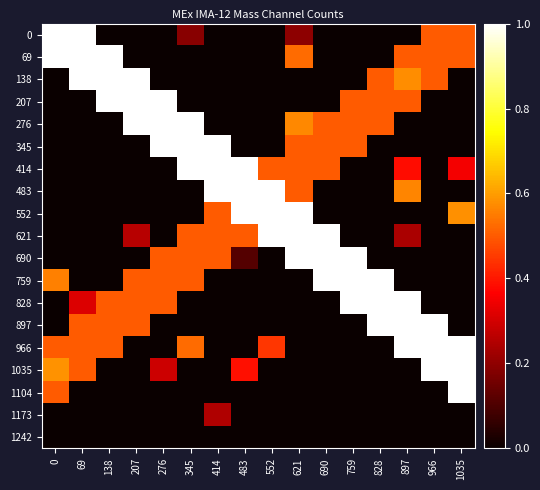

Reading left to right, transcribe all the data shown in this chart.

0: 0=1.0	69=1.0	138=0.0	207=0.0	276=0.0	345=0.2	414=0.0	483=0.0	552=0.0	621=0.2	690=0.0	759=0.0	828=0.0	897=0.0	966=0.5	1035=0.5
69: 0=1.0	69=1.0	138=1.0	207=0.0	276=0.0	345=0.0	414=0.0	483=0.0	552=0.0	621=0.5	690=0.0	759=0.0	828=0.0	897=0.5	966=0.5	1035=0.5
138: 0=0.0	69=1.0	138=1.0	207=1.0	276=0.0	345=0.0	414=0.0	483=0.0	552=0.0	621=0.0	690=0.0	759=0.0	828=0.5	897=0.6	966=0.5	1035=0.0
207: 0=0.0	69=0.0	138=1.0	207=1.0	276=1.0	345=0.0	414=0.0	483=0.0	552=0.0	621=0.0	690=0.0	759=0.5	828=0.5	897=0.5	966=0.0	1035=0.0
276: 0=0.0	69=0.0	138=0.0	207=1.0	276=1.0	345=1.0	414=0.0	483=0.0	552=0.0	621=0.6	690=0.5	759=0.5	828=0.5	897=0.0	966=0.0	1035=0.0
345: 0=0.0	69=0.0	138=0.0	207=0.0	276=1.0	345=1.0	414=1.0	483=0.0	552=0.0	621=0.5	690=0.5	759=0.5	828=0.0	897=0.0	966=0.0	1035=0.0
414: 0=0.0	69=0.0	138=0.0	207=0.0	276=0.0	345=1.0	414=1.0	483=1.0	552=0.5	621=0.5	690=0.5	759=0.0	828=0.0	897=0.4	966=0.0	1035=0.4
483: 0=0.0	69=0.0	138=0.0	207=0.0	276=0.0	345=0.0	414=1.0	483=1.0	552=1.0	621=0.5	690=0.0	759=0.0	828=0.0	897=0.6	966=0.0	1035=0.0
552: 0=0.0	69=0.0	138=0.0	207=0.0	276=0.0	345=0.0	414=0.5	483=1.0	552=1.0	621=1.0	690=0.0	759=0.0	828=0.0	897=0.0	966=0.0	1035=0.6
621: 0=0.0	69=0.0	138=0.0	207=0.3	276=0.0	345=0.5	414=0.5	483=0.5	552=1.0	621=1.0	690=1.0	759=0.0	828=0.0	897=0.2	966=0.0	1035=0.0
690: 0=0.0	69=0.0	138=0.0	207=0.0	276=0.5	345=0.5	414=0.5	483=0.1	552=0.0	621=1.0	690=1.0	759=1.0	828=0.0	897=0.0	966=0.0	1035=0.0
759: 0=0.6	69=0.0	138=0.0	207=0.5	276=0.5	345=0.5	414=0.0	483=0.0	552=0.0	621=0.0	690=1.0	759=1.0	828=1.0	897=0.0	966=0.0	1035=0.0
828: 0=0.0	69=0.3	138=0.5	207=0.5	276=0.5	345=0.0	414=0.0	483=0.0	552=0.0	621=0.0	690=0.0	759=1.0	828=1.0	897=1.0	966=0.0	1035=0.0
897: 0=0.0	69=0.5	138=0.5	207=0.5	276=0.0	345=0.0	414=0.0	483=0.0	552=0.0	621=0.0	690=0.0	759=0.0	828=1.0	897=1.0	966=1.0	1035=0.0
966: 0=0.5	69=0.5	138=0.5	207=0.0	276=0.0	345=0.5	414=0.0	483=0.0	552=0.4	621=0.0	690=0.0	759=0.0	828=0.0	897=1.0	966=1.0	1035=1.0
1035: 0=0.6	69=0.5	138=0.0	207=0.0	276=0.3	345=0.0	414=0.0	483=0.4	552=0.0	621=0.0	690=0.0	759=0.0	828=0.0	897=0.0	966=1.0	1035=1.0
1104: 0=0.5	69=0.0	138=0.0	207=0.0	276=0.0	345=0.0	414=0.0	483=0.0	552=0.0	621=0.0	690=0.0	759=0.0	828=0.0	897=0.0	966=0.0	1035=1.0
1173: 0=0.0	69=0.0	138=0.0	207=0.0	276=0.0	345=0.0	414=0.2	483=0.0	552=0.0	621=0.0	690=0.0	759=0.0	828=0.0	897=0.0	966=0.0	1035=0.0
1242: 0=0.0	69=0.0	138=0.0	207=0.0	276=0.0	345=0.0	414=0.0	483=0.0	552=0.0	621=0.0	690=0.0	759=0.0	828=0.0	897=0.0	966=0.0	1035=0.0